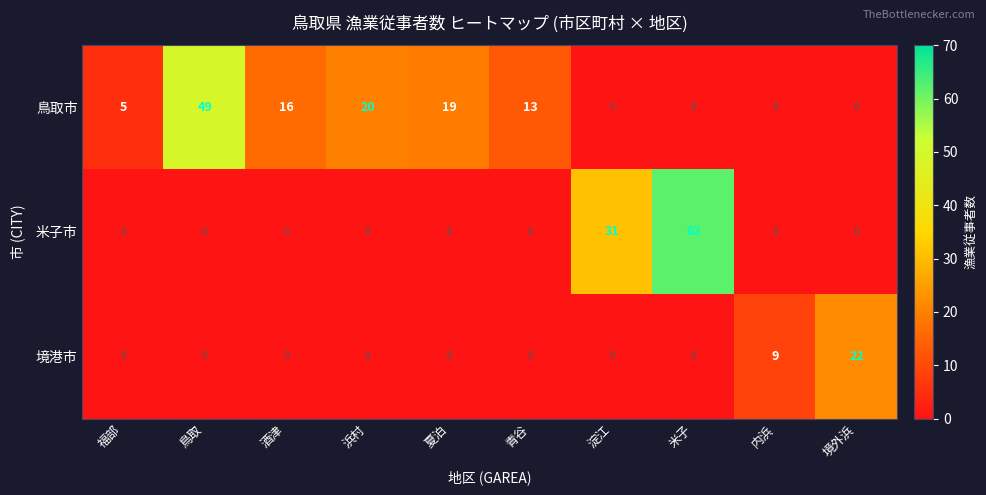

Which series has the largest total across all categories?

鳥取市